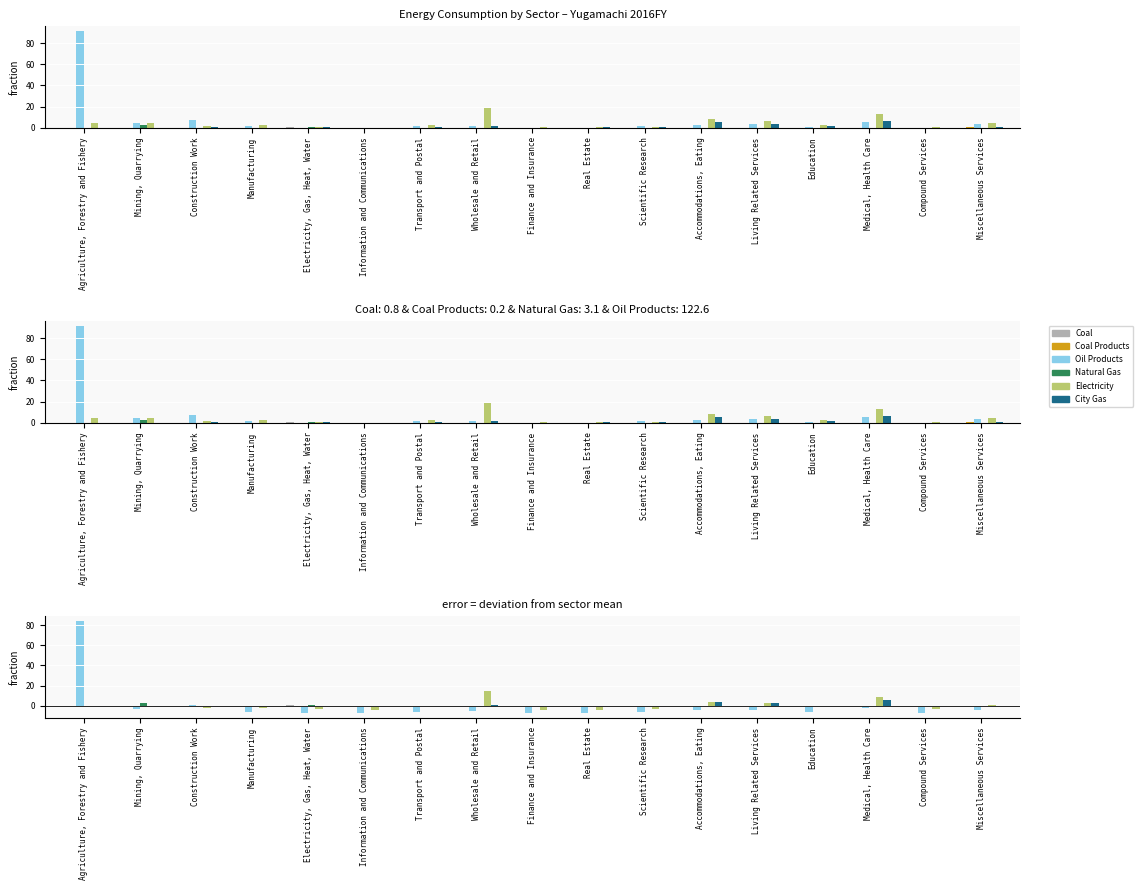

What is the difference between the maximum and minimum values in the Coal Products series?

0.2